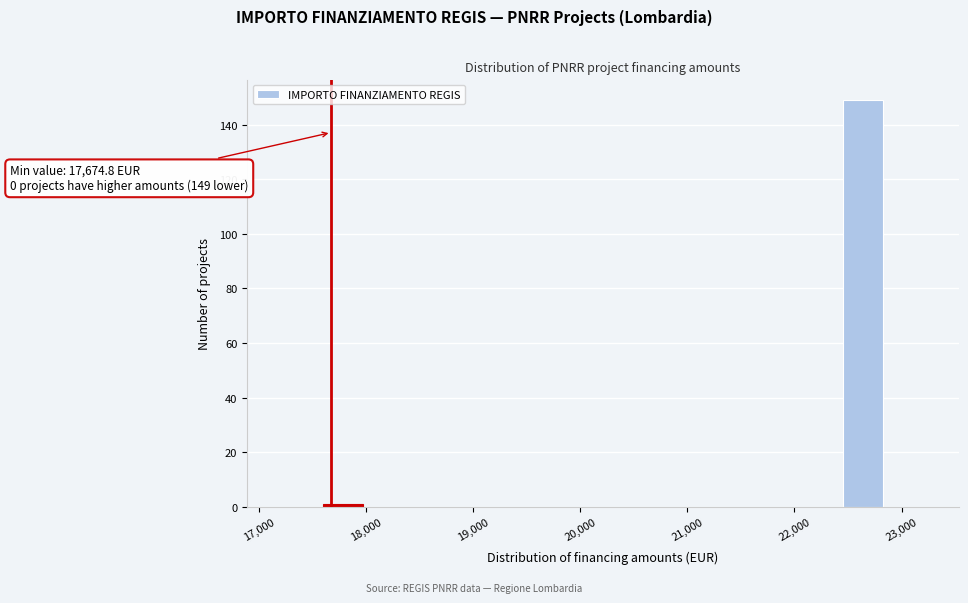

Over which range of the x-axis is the bar tallest?

22400 to 22800